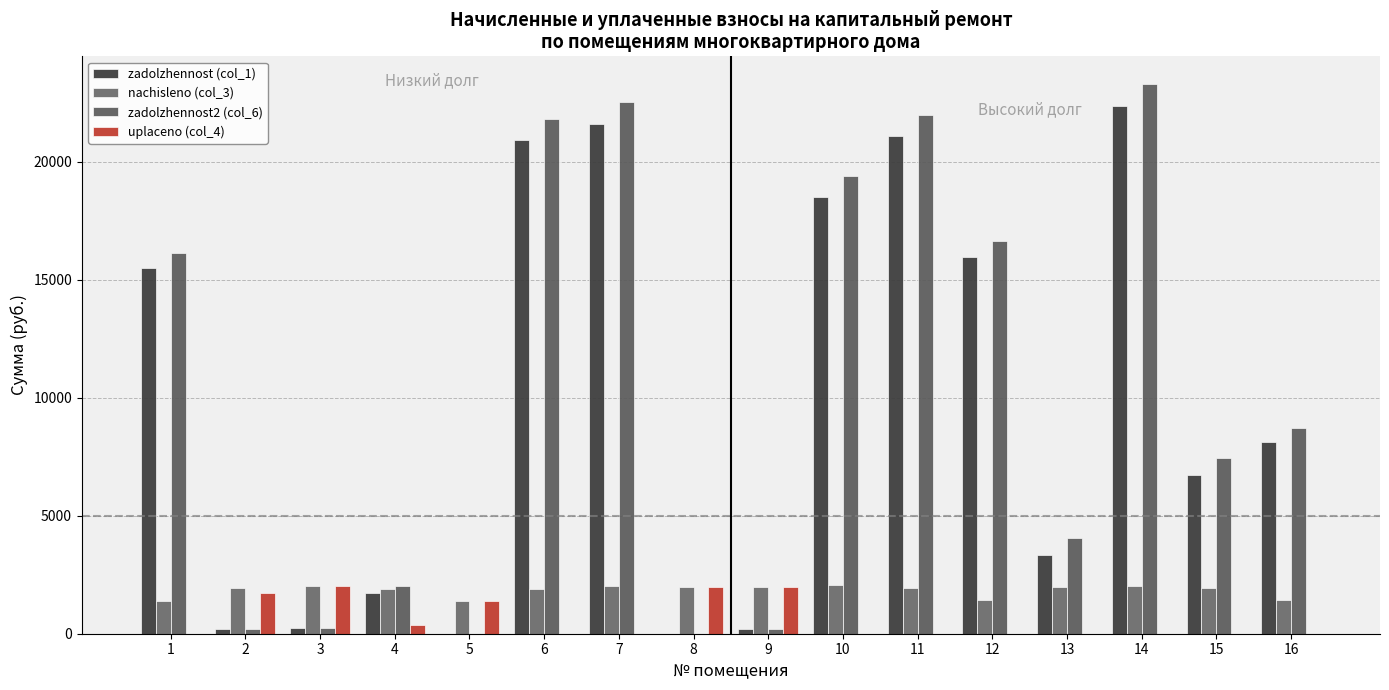

What is the spread (max minus min) of values at 3?

1780.8